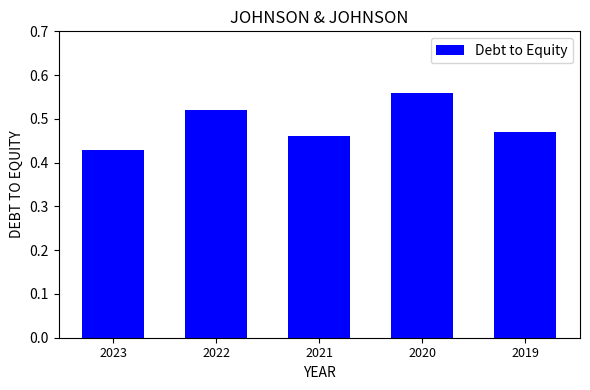

Rank the categories by value from highest to lowest.

2020, 2022, 2019, 2021, 2023